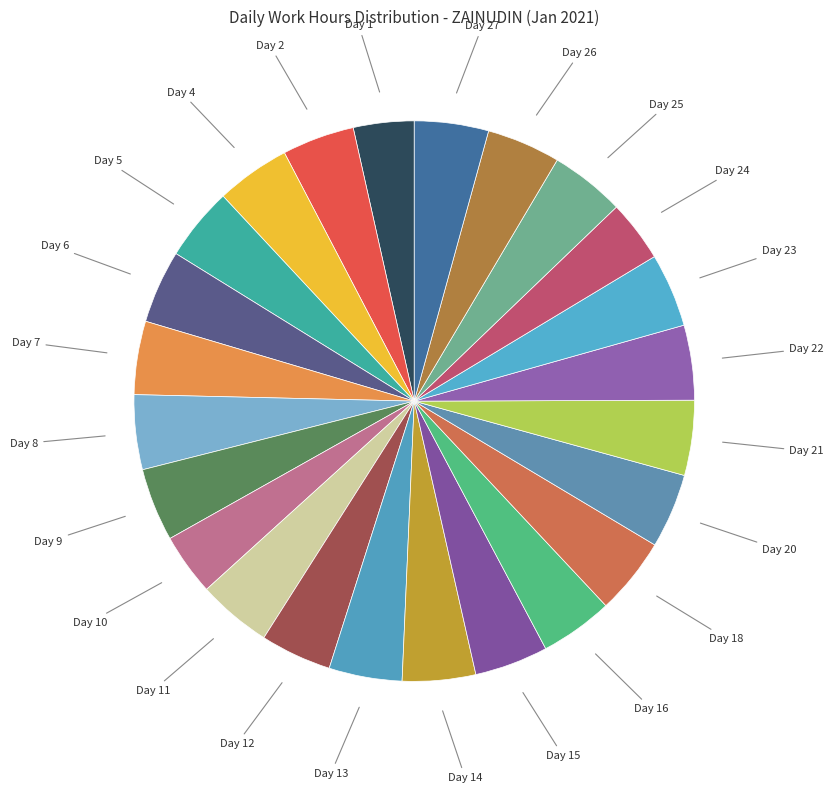

Combined, do Day 25 and Day 21 account for over 50%?

No